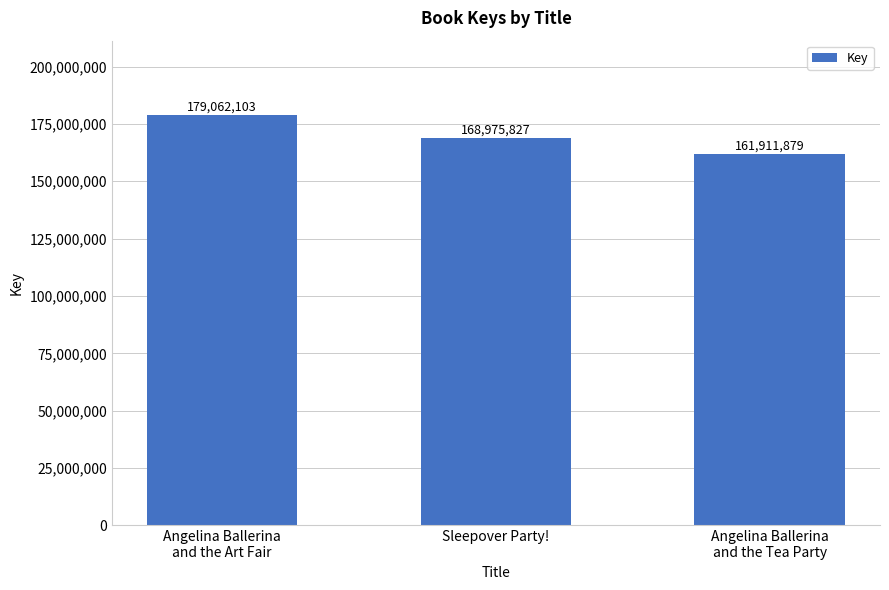

Are the bars grouped side by side (vs. stacked)?

No